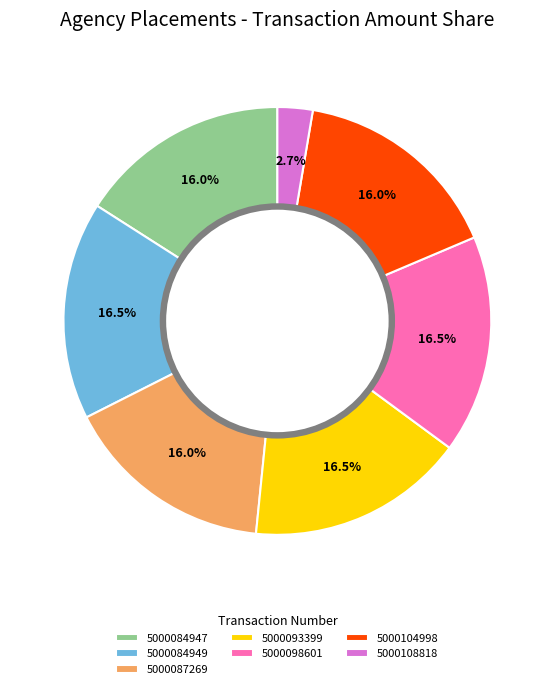

What is the smallest slice in the pie chart?

5000108818